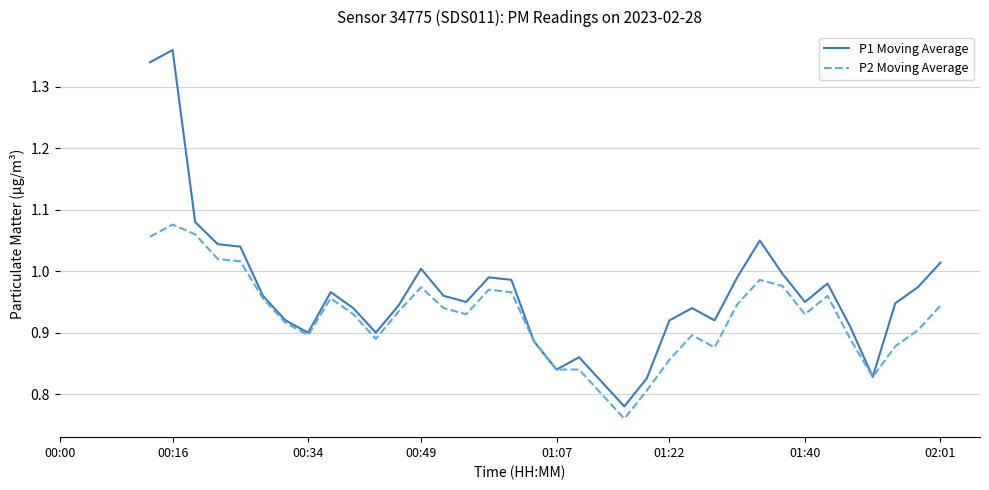

Rank the series by their maximum value, from highest to lowest.

P1 Moving Average, P2 Moving Average